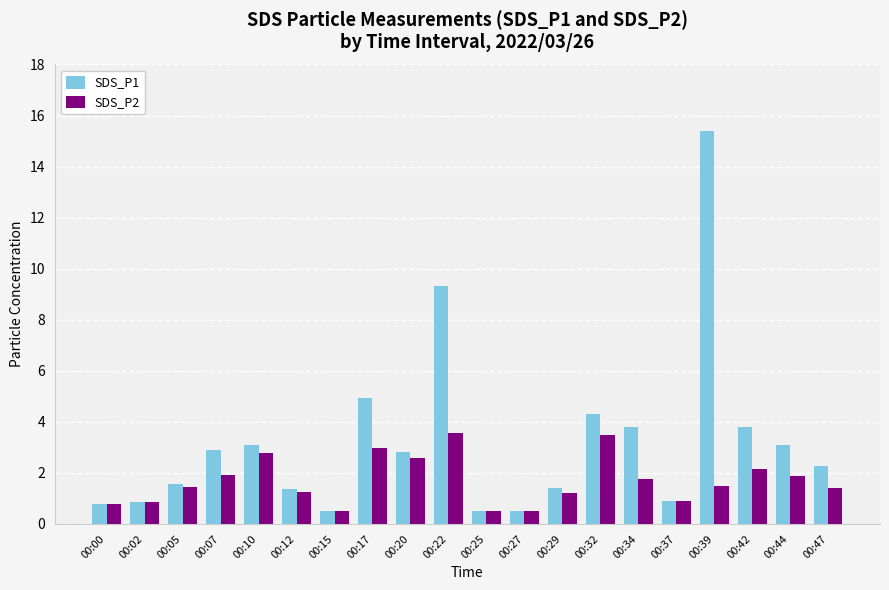

What are all the series names shown in the legend?

SDS_P1, SDS_P2